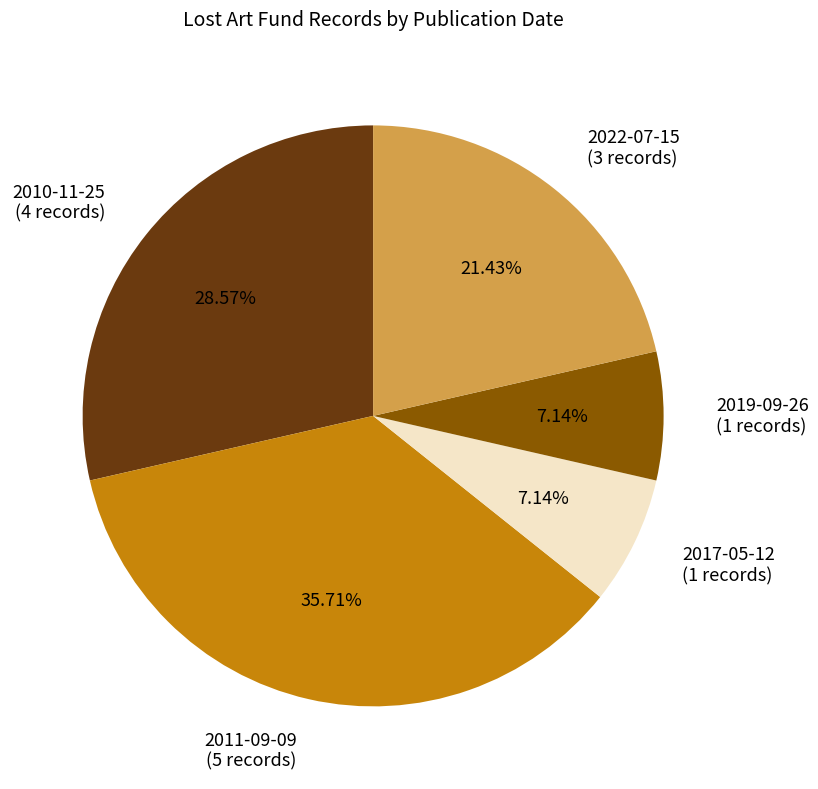

Is there any slice that represents more than half of the pie?

No